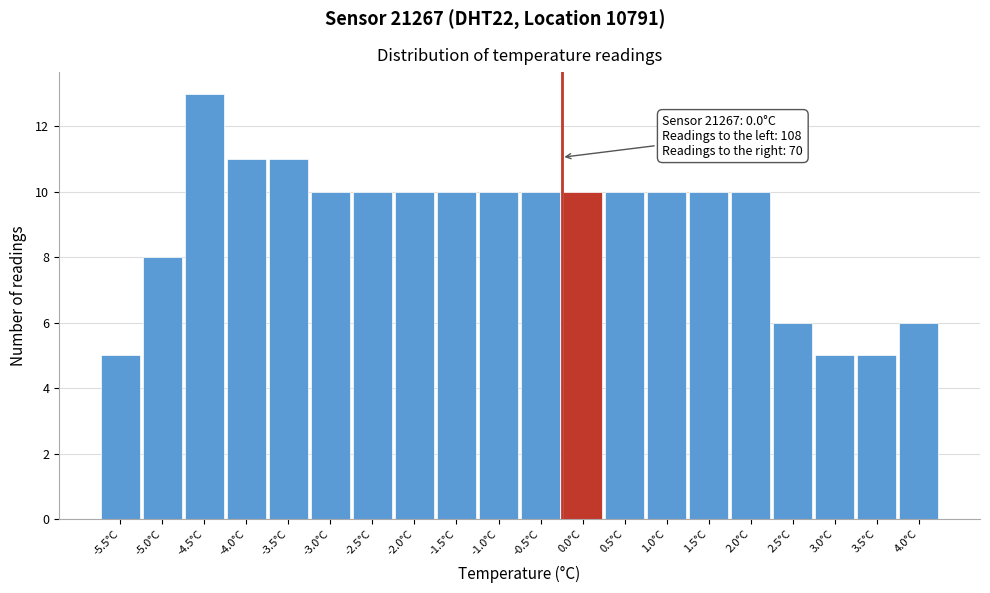

Reading right to left, extract all data points from this chart.

4.0°C=6	3.5°C=5	3.0°C=5	2.5°C=6	2.0°C=10	1.5°C=10	1.0°C=10	0.5°C=10	0.0°C=10	-0.5°C=10	-1.0°C=10	-1.5°C=10	-2.0°C=10	-2.5°C=10	-3.0°C=10	-3.5°C=11	-4.0°C=11	-4.5°C=13	-5.0°C=8	-5.5°C=5